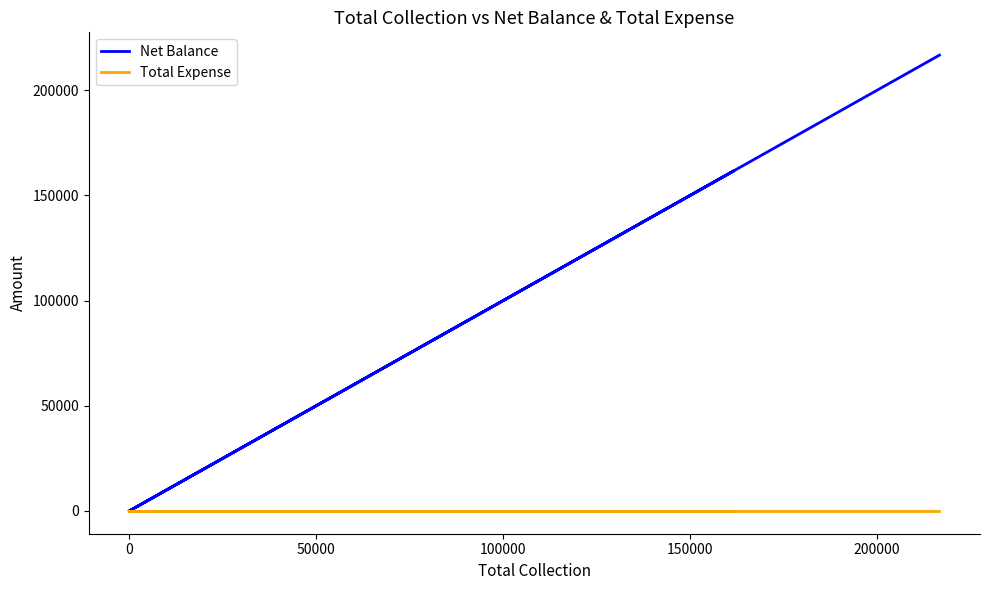

Is it true that Total Expense equals 0 at 0?

True